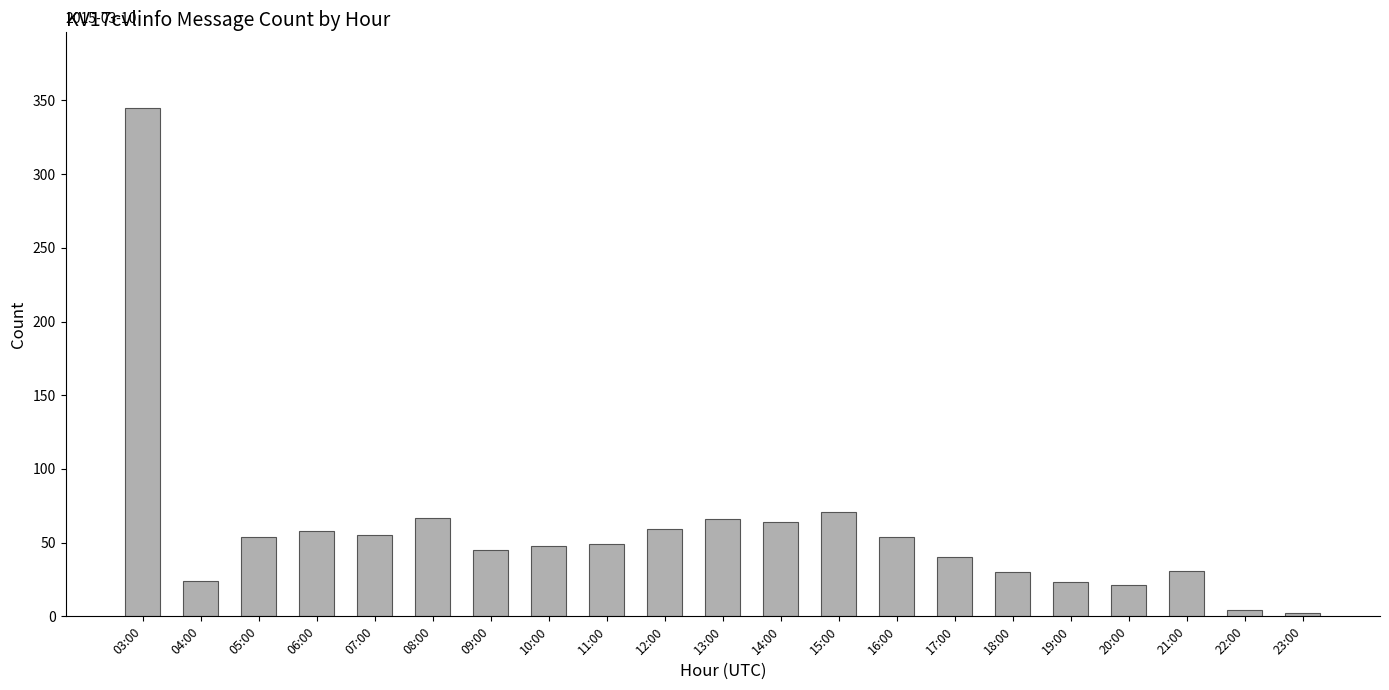

What is the label of the 17th bar from the left?

19:00